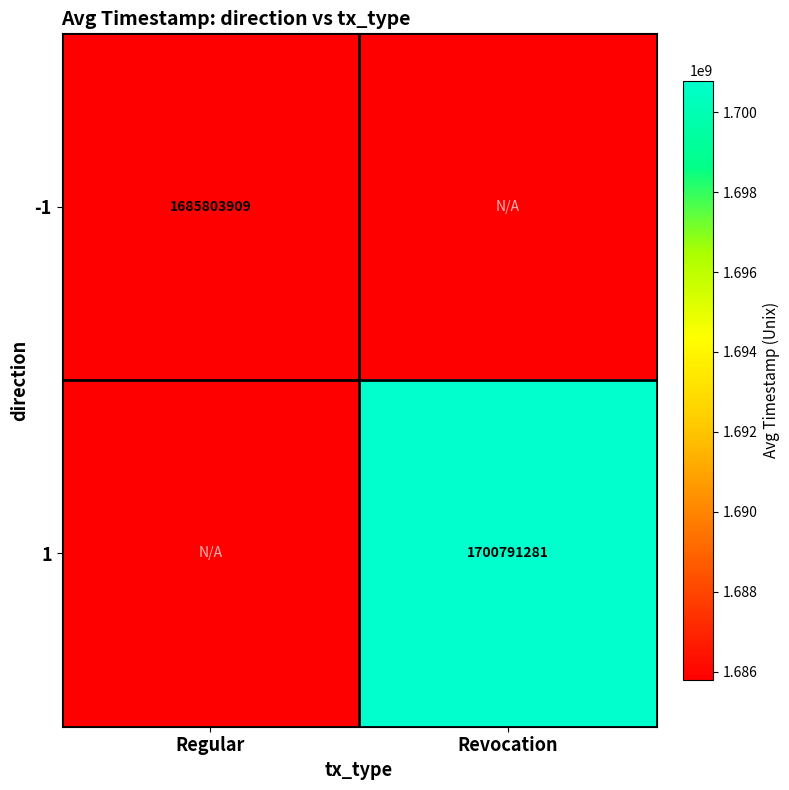

At how many categories does at least one series exceed 1689260500?

1